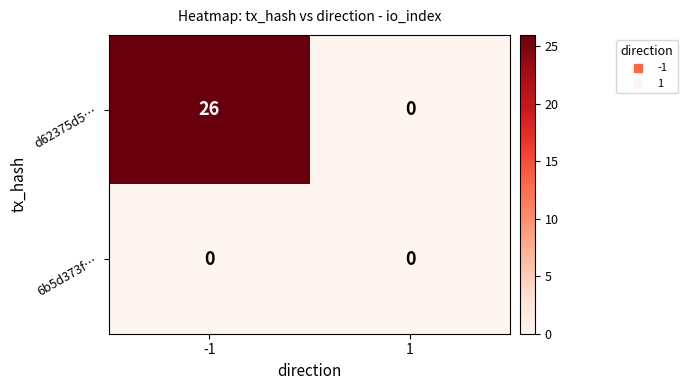

At which category is the sum across all series the highest?

-1